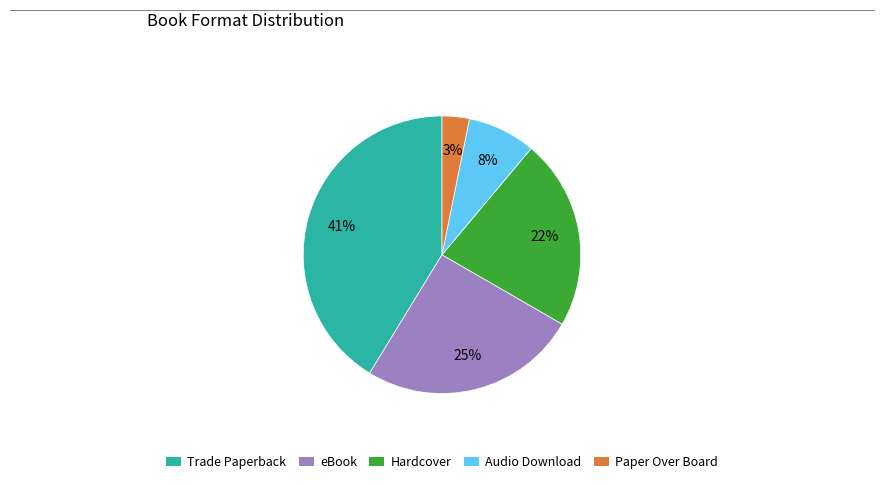

To the nearest percent, what is the combined percentage of Hardcover and Paper Over Board?

25%